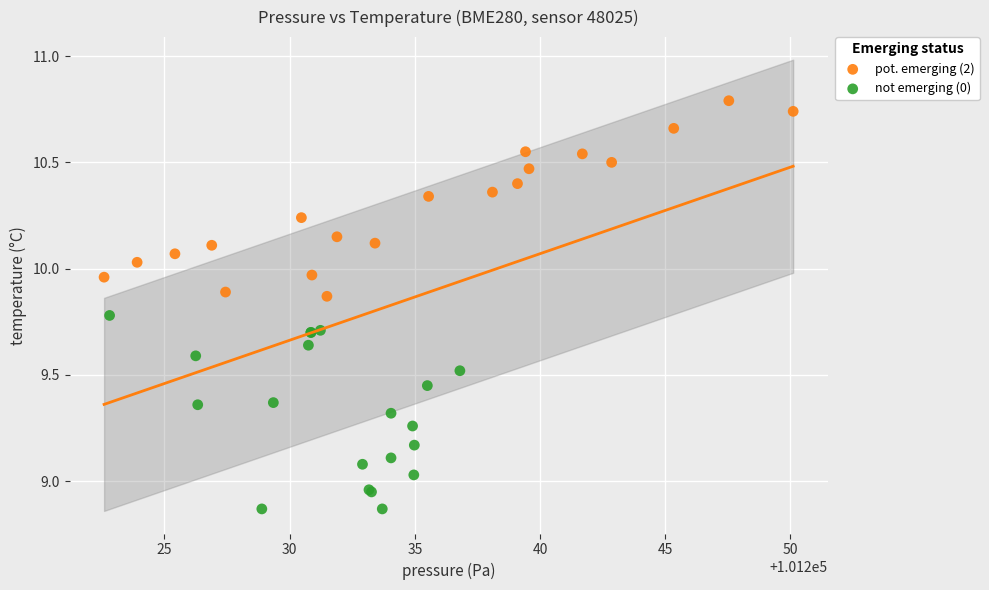

Which series contains the lowest Y value?

not emerging (0)